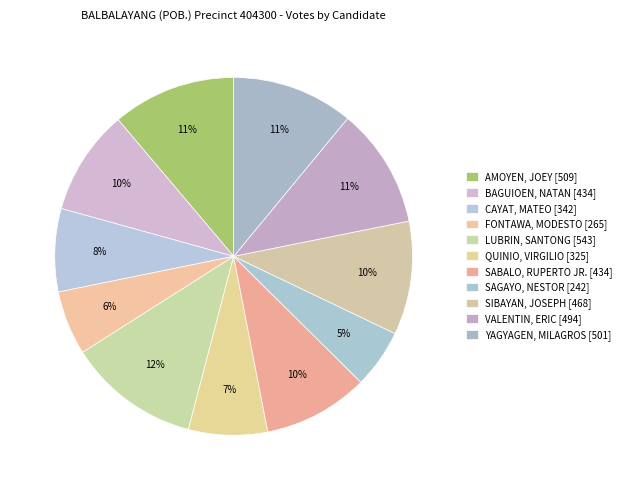

Combined, what portion of the pie is SAGAYO, NESTOR and SIBAYAN, JOSEPH?

15.6%